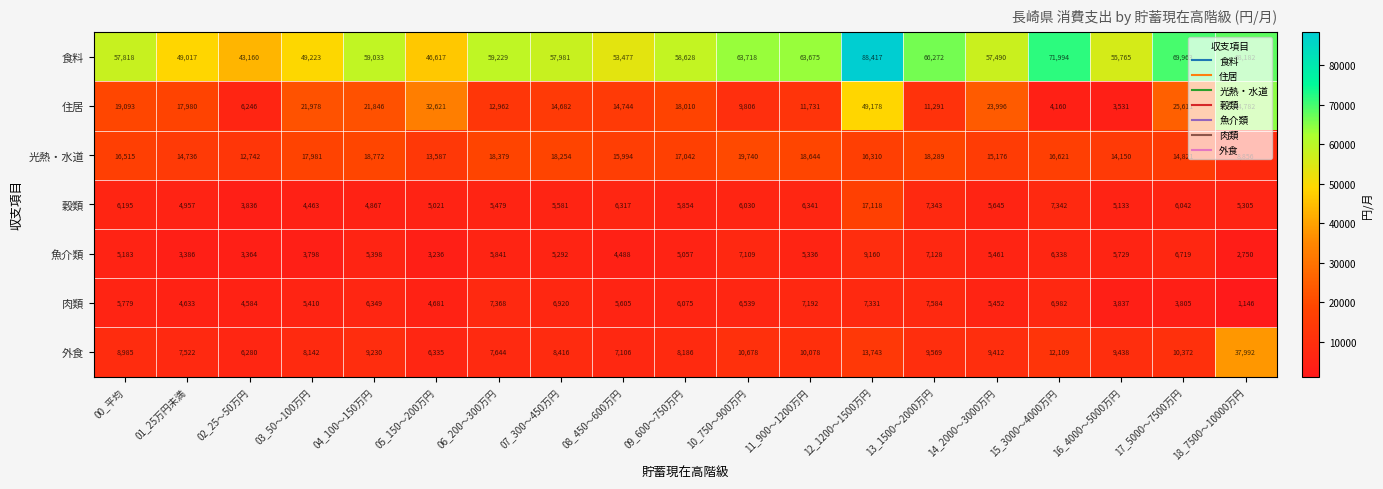

Read the 魚介類 value at 12_1200～1500万円, to the nearest 50.

9150